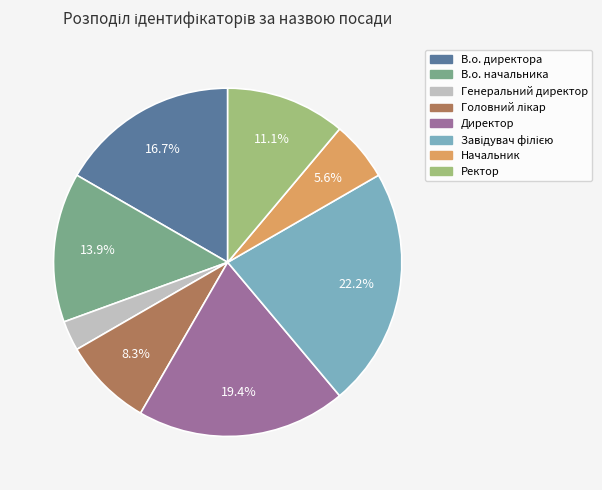

How many segments does this pie chart have?

8